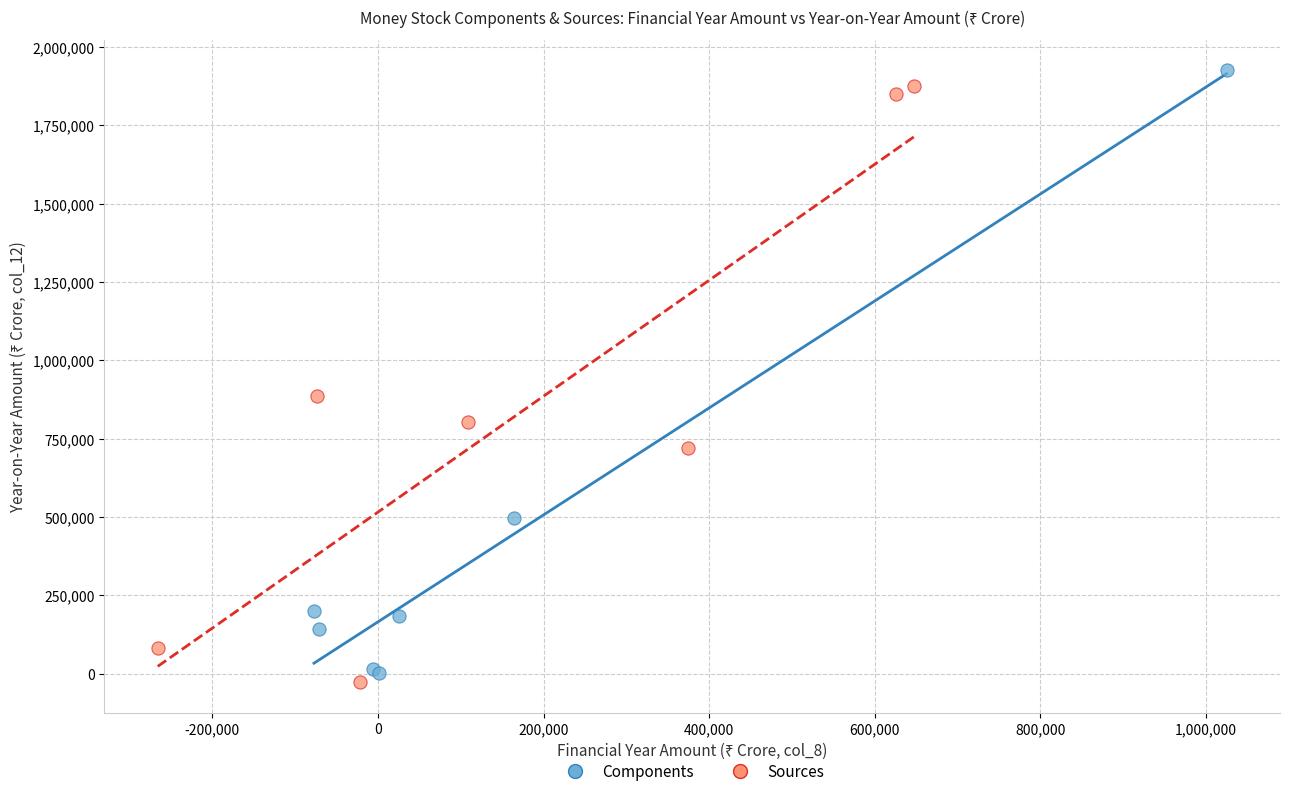

What are all the series names shown in the legend?

Components, Sources